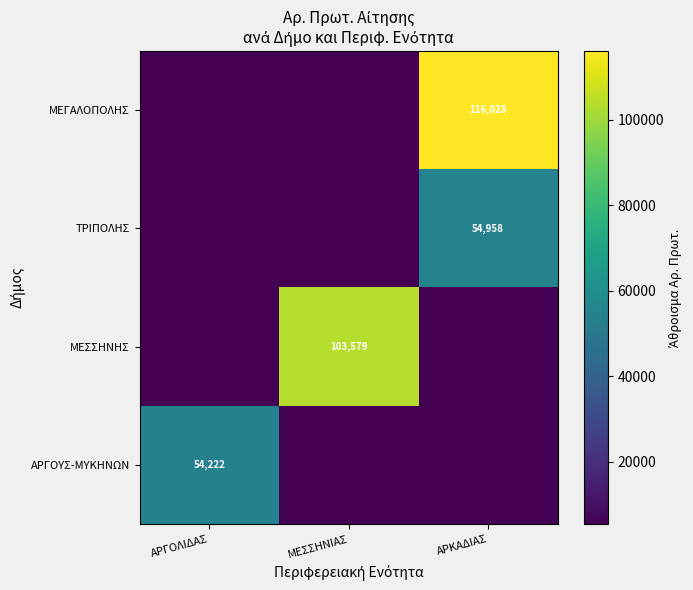

True or false: ΜΕΓΑΛΟΠΟΛΗΣ has a value of 5422.2 at ΑΡΓΟΛΙΔΑΣ.

True